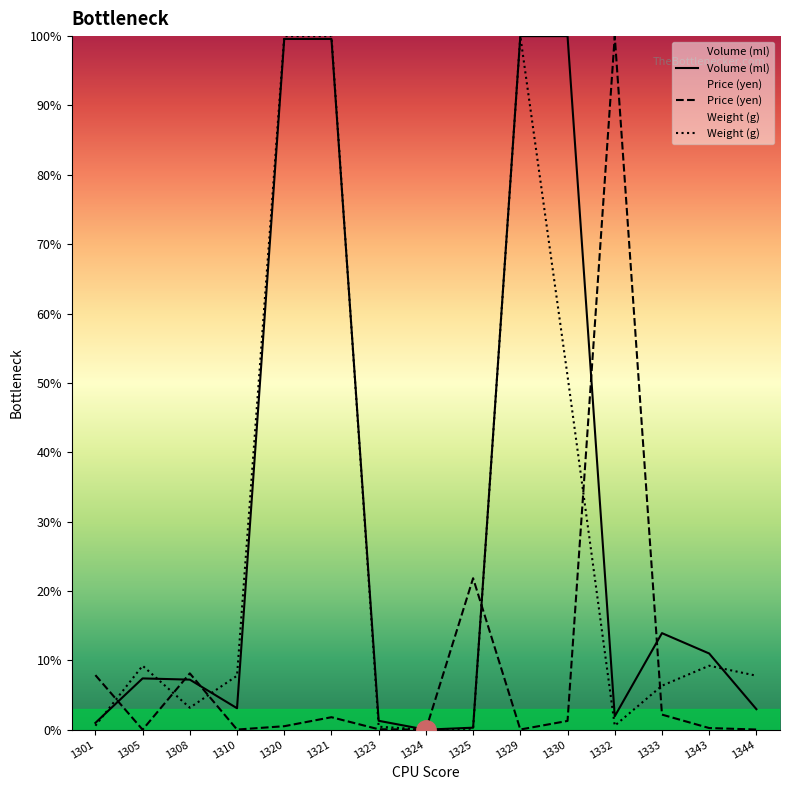

At which category does Volume (ml) reach its first local peak?

1305